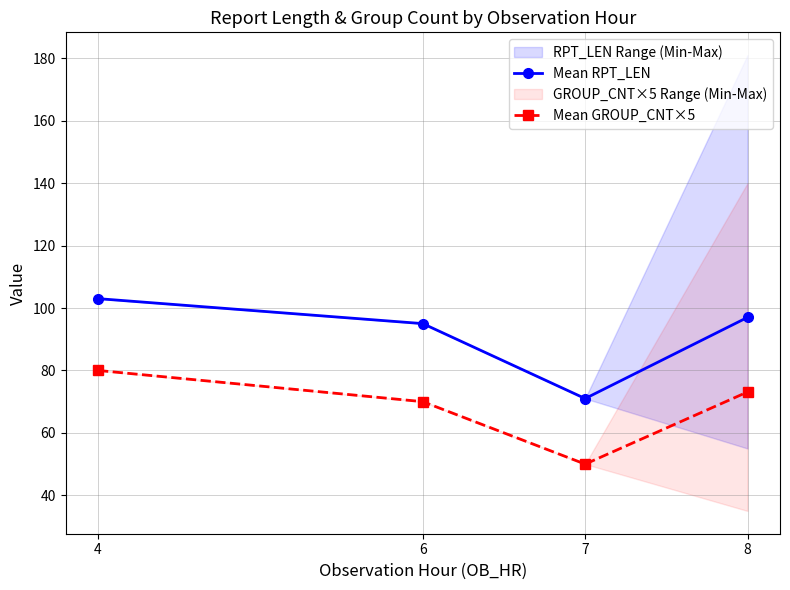

Which series has the largest range (max minus min)?

Mean RPT_LEN